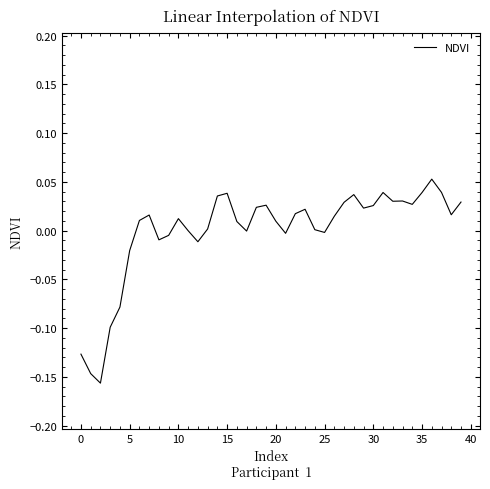

How many interior local peaks (higher than both neighbors) does the data have?

9